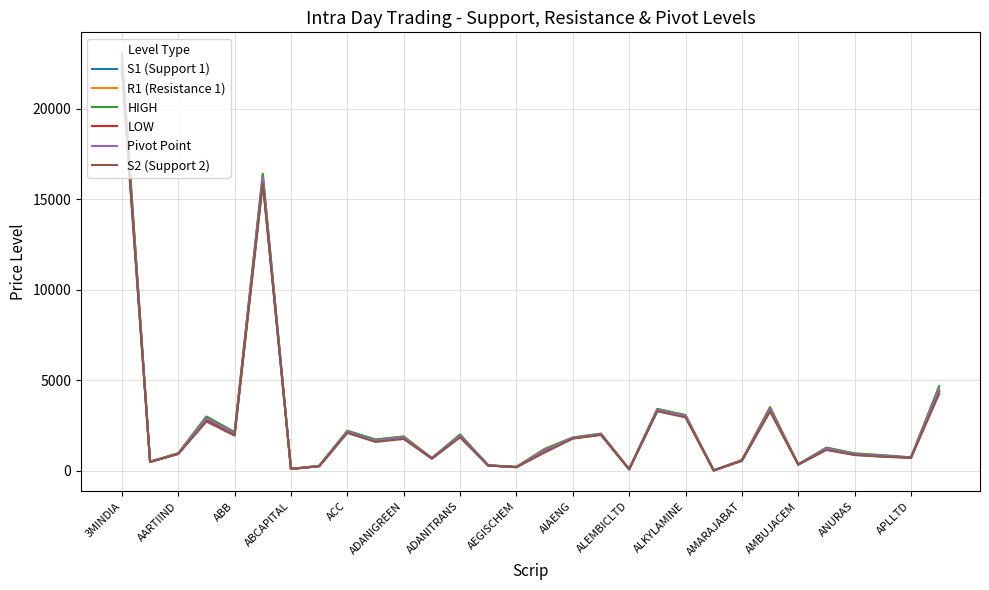

What is the maximum value shown in the chart?

23055.0